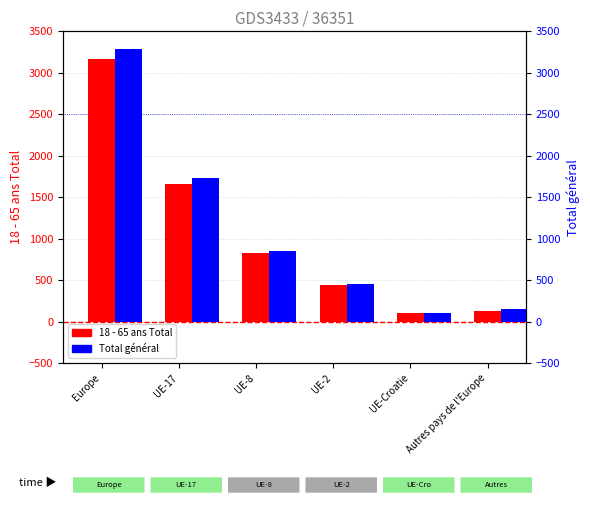

Reading left to right, extract all data points from this chart.

18 - 65 ans Total: 3165	1663	832	436	100	131
Total général: 3292	1732	847	458	102	150